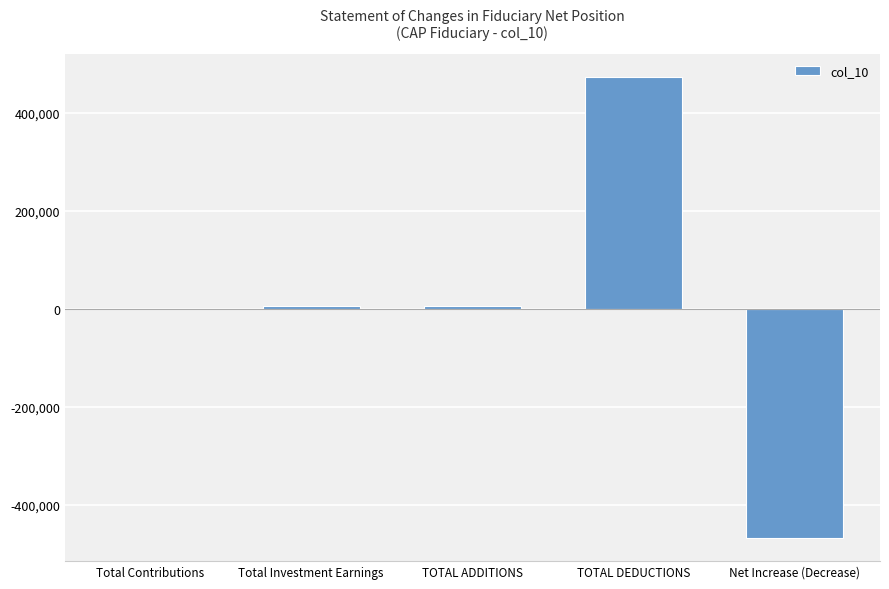

Between Total Contributions and TOTAL DEDUCTIONS, which is larger?

TOTAL DEDUCTIONS